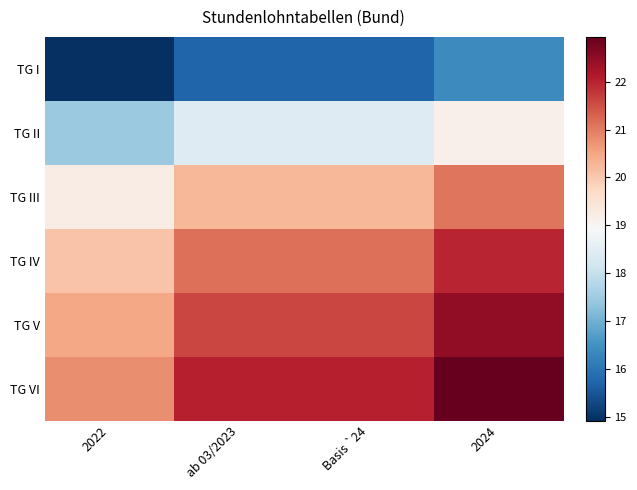

Which category has the highest value across all series?

2024